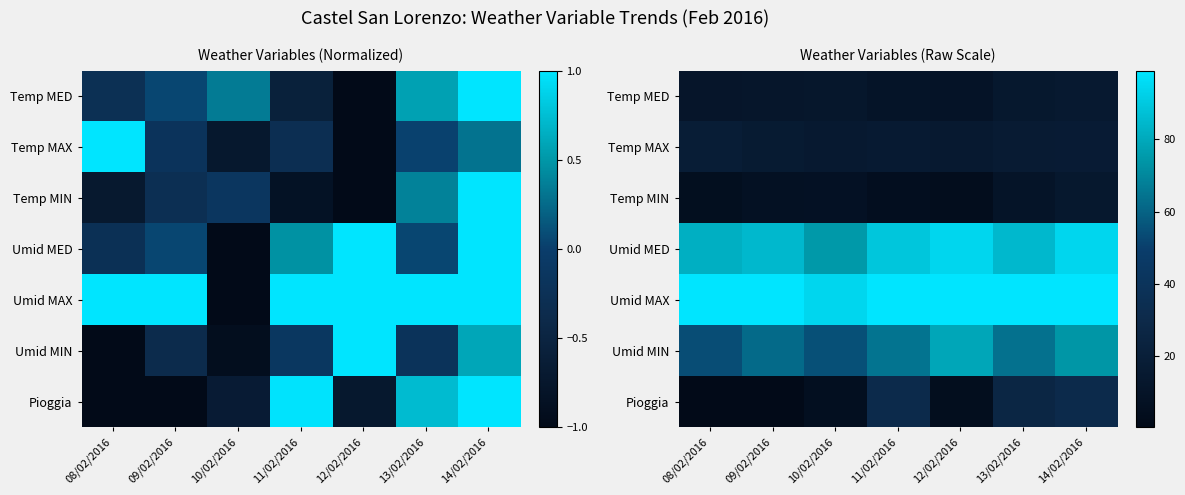

Rank the series at 11/02/2016 from highest to lowest value.

Umid MAX, Umid MED, Umid MIN, Pioggia, Temp MAX, Temp MED, Temp MIN